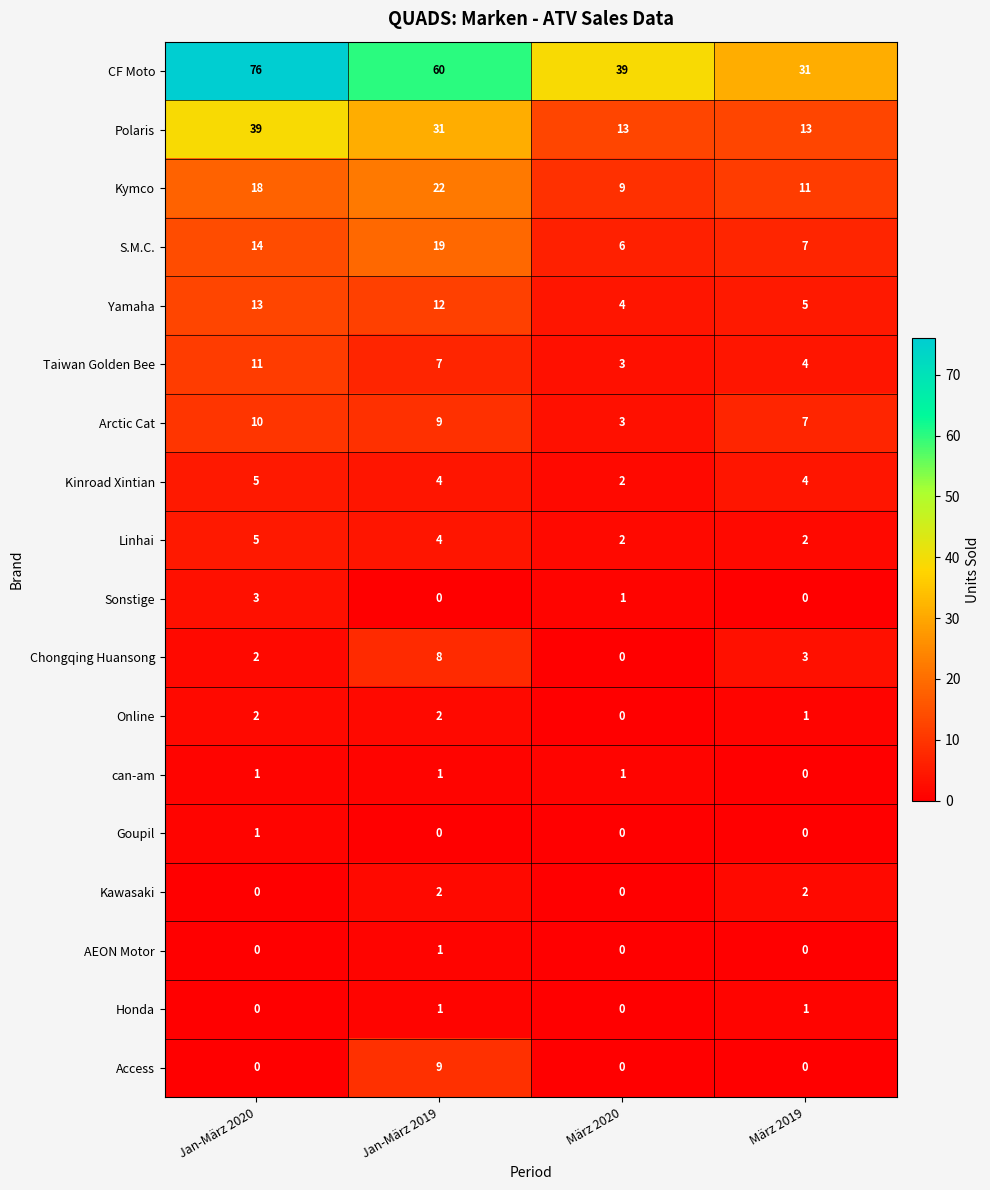

What is the total value across all series at März 2019?

91